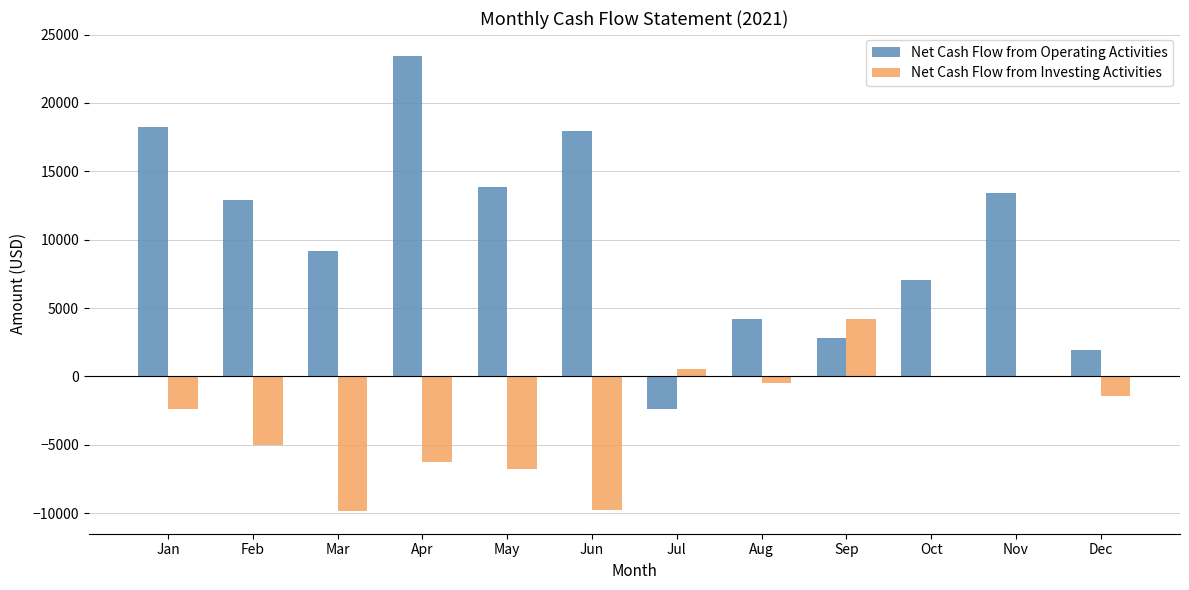

What is the highest value of the Net Cash Flow from Investing Activities series?

4200